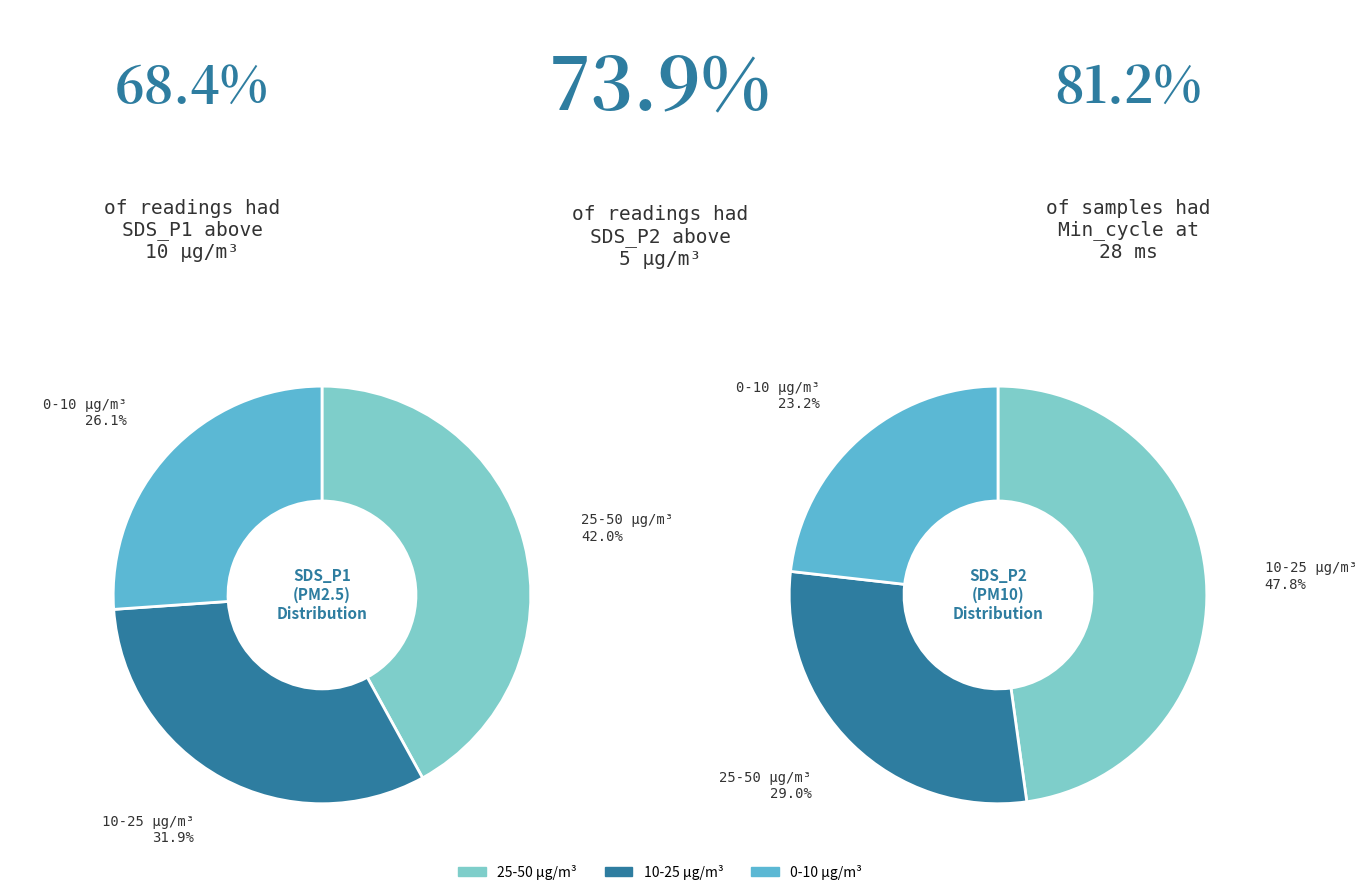

True or false: SDS_P2 accounts for 23% of the total.

True